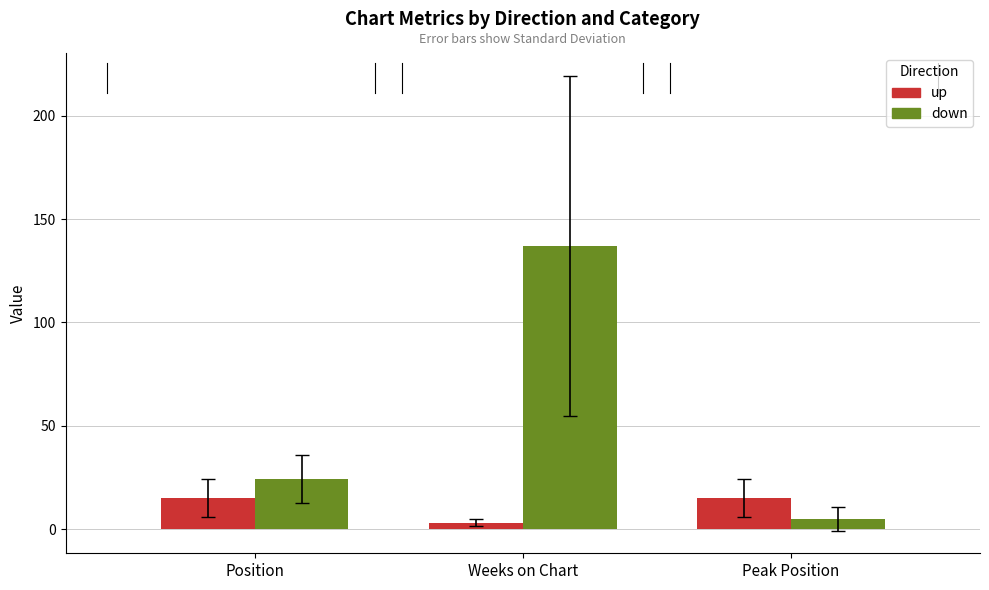

How many bars are there in each group?

2